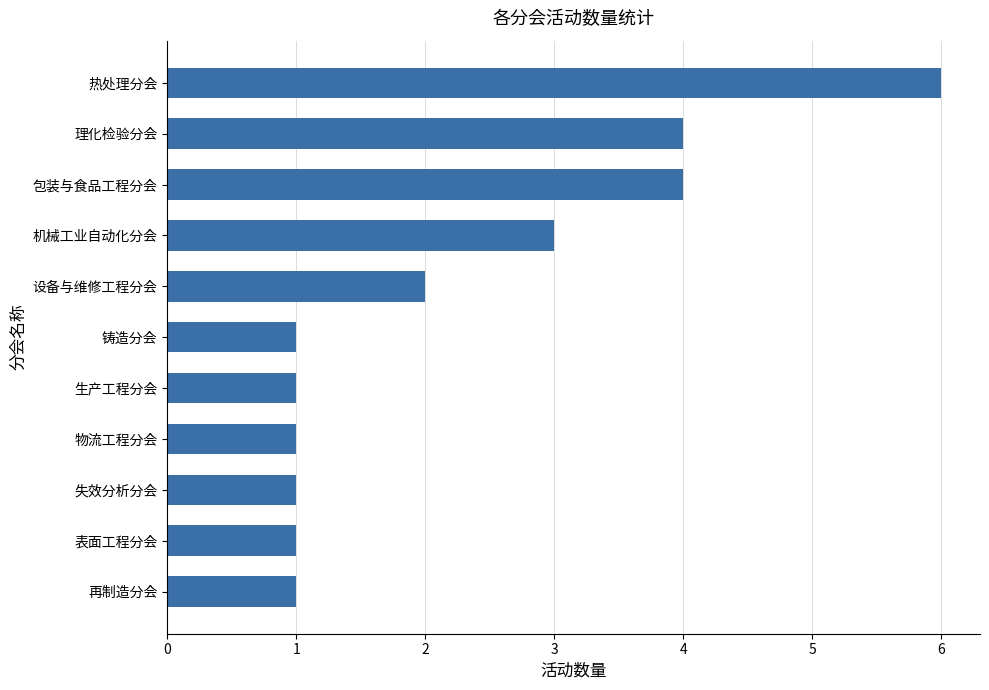

Where is the data nearest to the value 3?

机械工业自动化分会